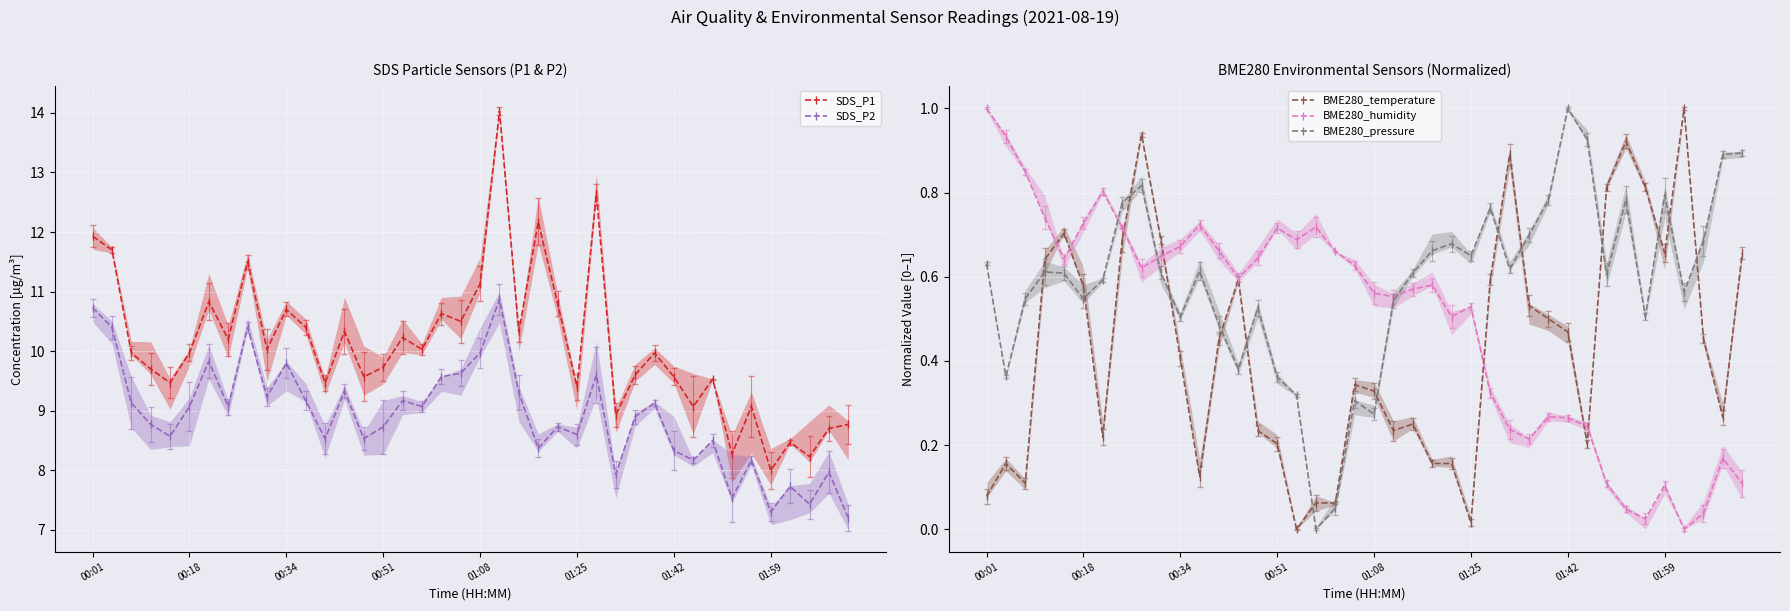

True or false: SDS_P2 and BME280_temperature cross at least once.

False